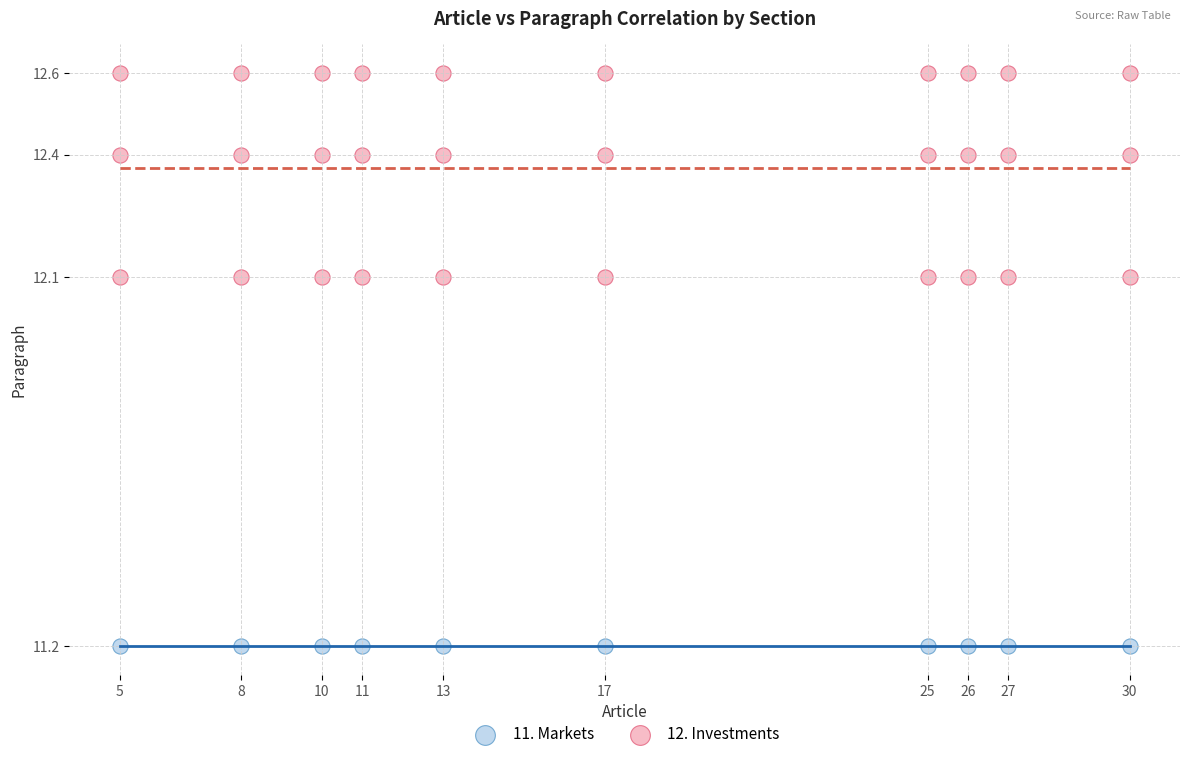

Which series reaches the maximum Y coordinate?

12. Investments